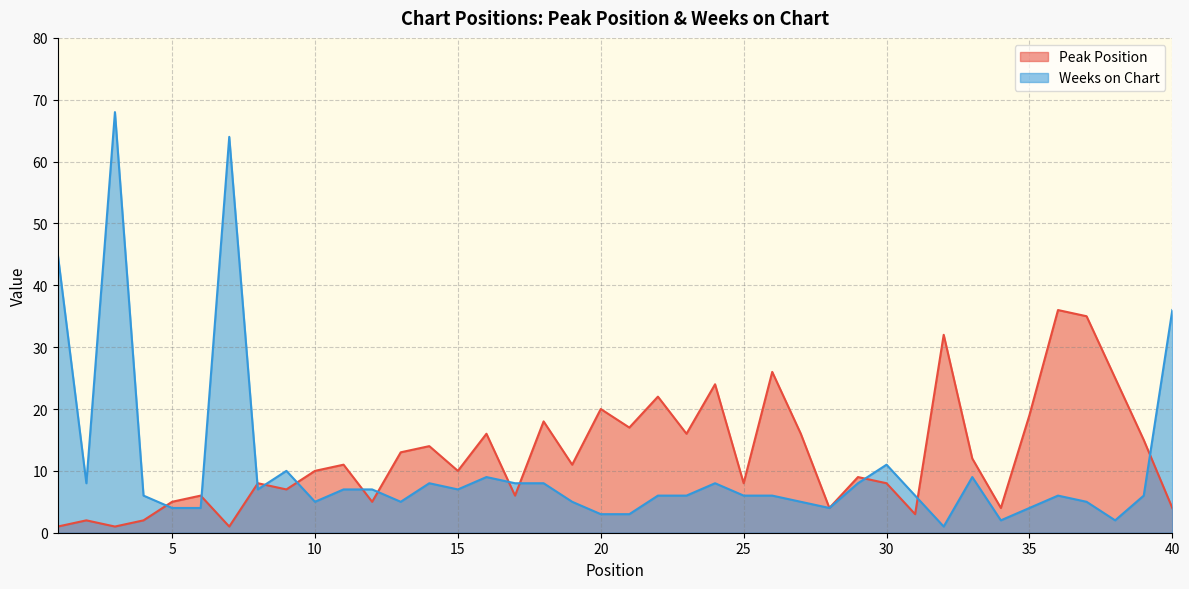

What value does the Weeks on Chart series have at 31, to the nearest 10?

10